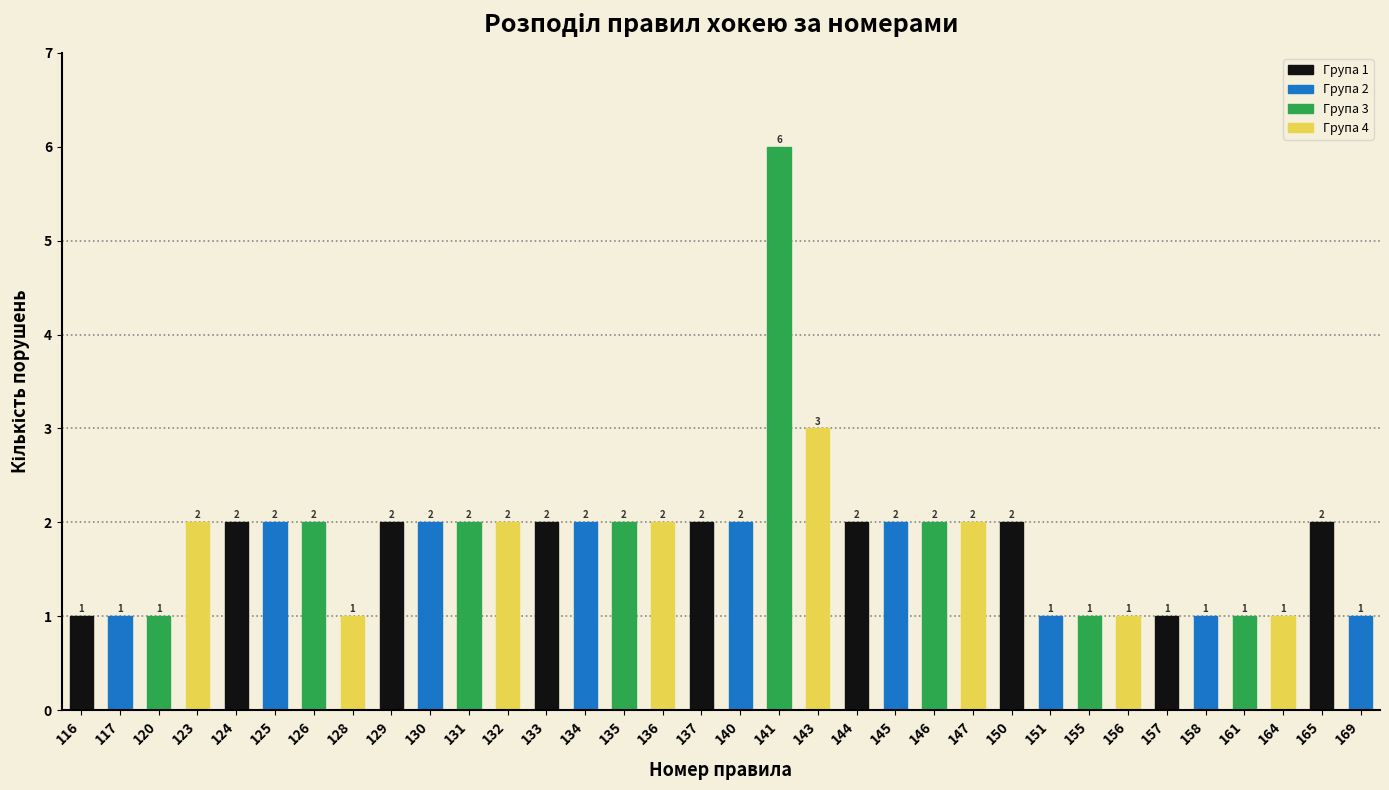

Reading left to right, list all the values displayed in this chart.

1	1	1	2	2	2	2	1	2	2	2	2	2	2	2	2	2	2	6	3	2	2	2	2	2	1	1	1	1	1	1	1	2	1